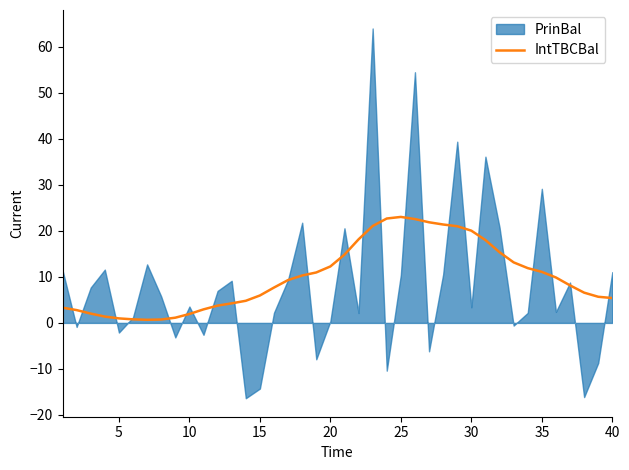

What is the average value?

10.0